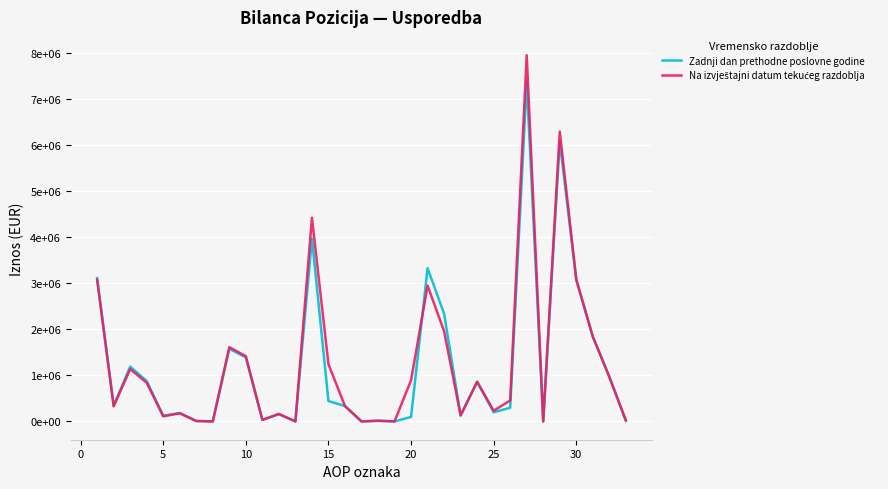

Does the chart have visible grid lines?

Yes